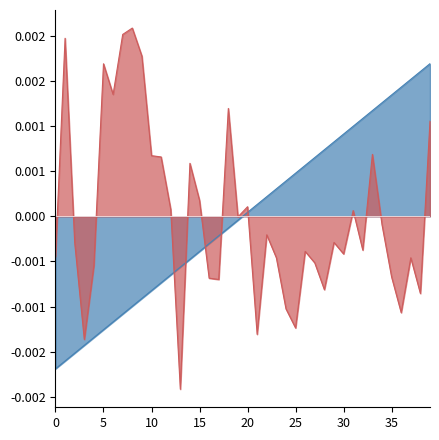

True or false: col_518 and col_0_norm intersect in this chart.

True